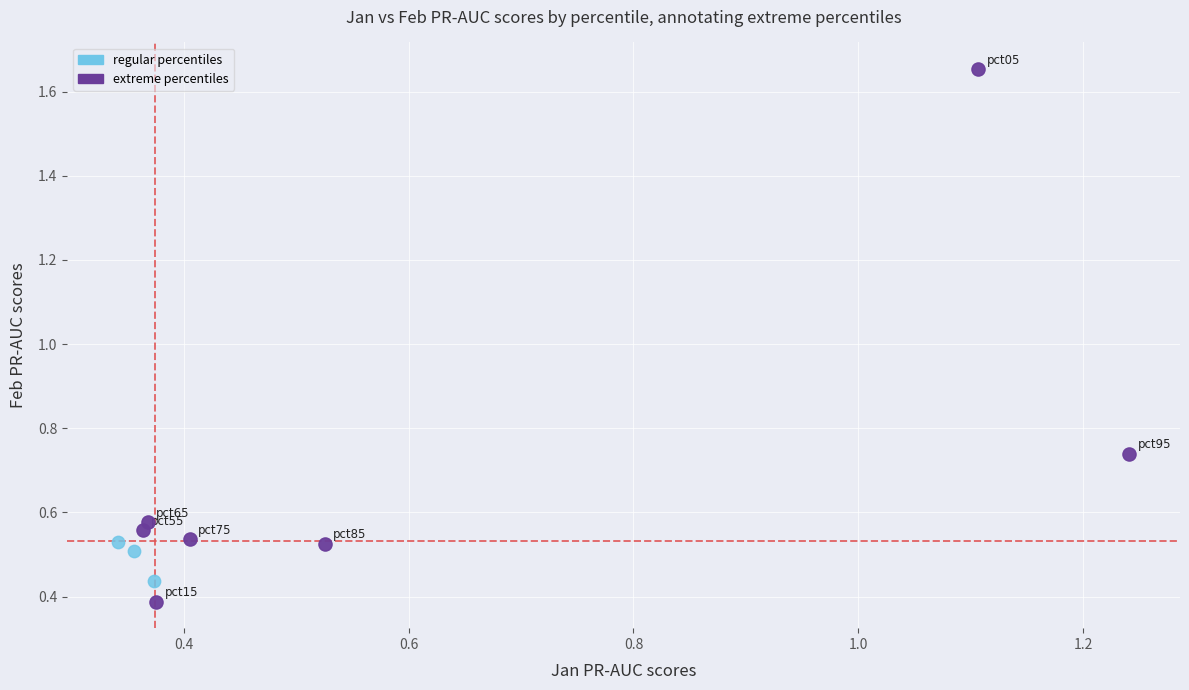

Which series reaches the minimum Y coordinate?

extreme percentiles